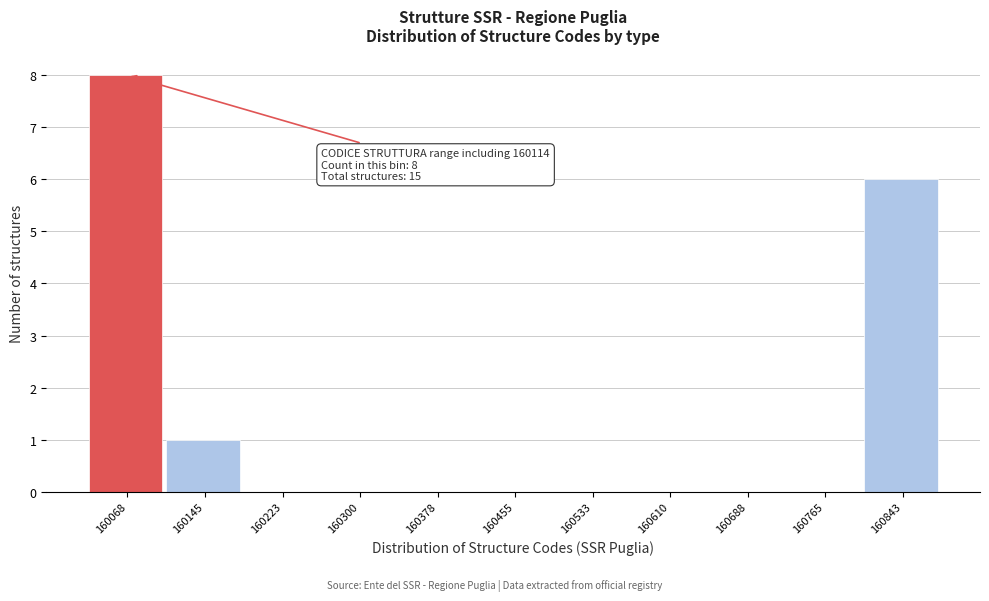

Reading right to left, transcribe all the data shown in this chart.

160843=6	160765=0	160688=0	160610=0	160533=0	160455=0	160378=0	160300=0	160223=0	160145=1	160068=8